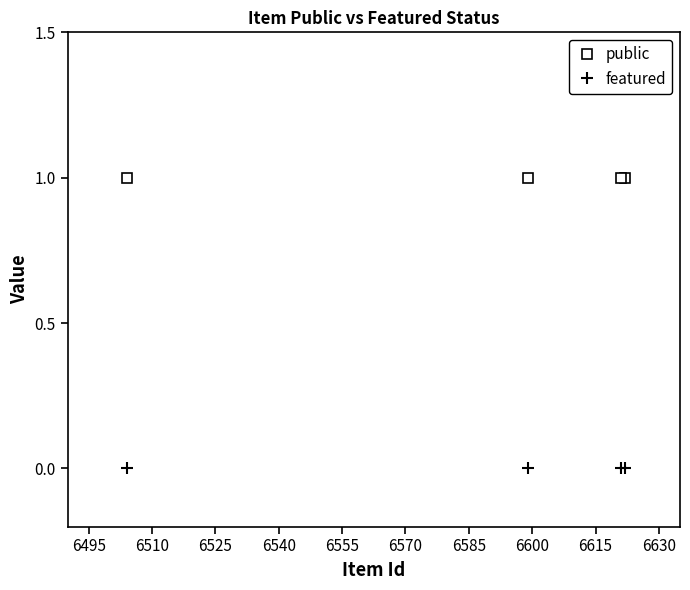

Count the number of data series in this chart.

2